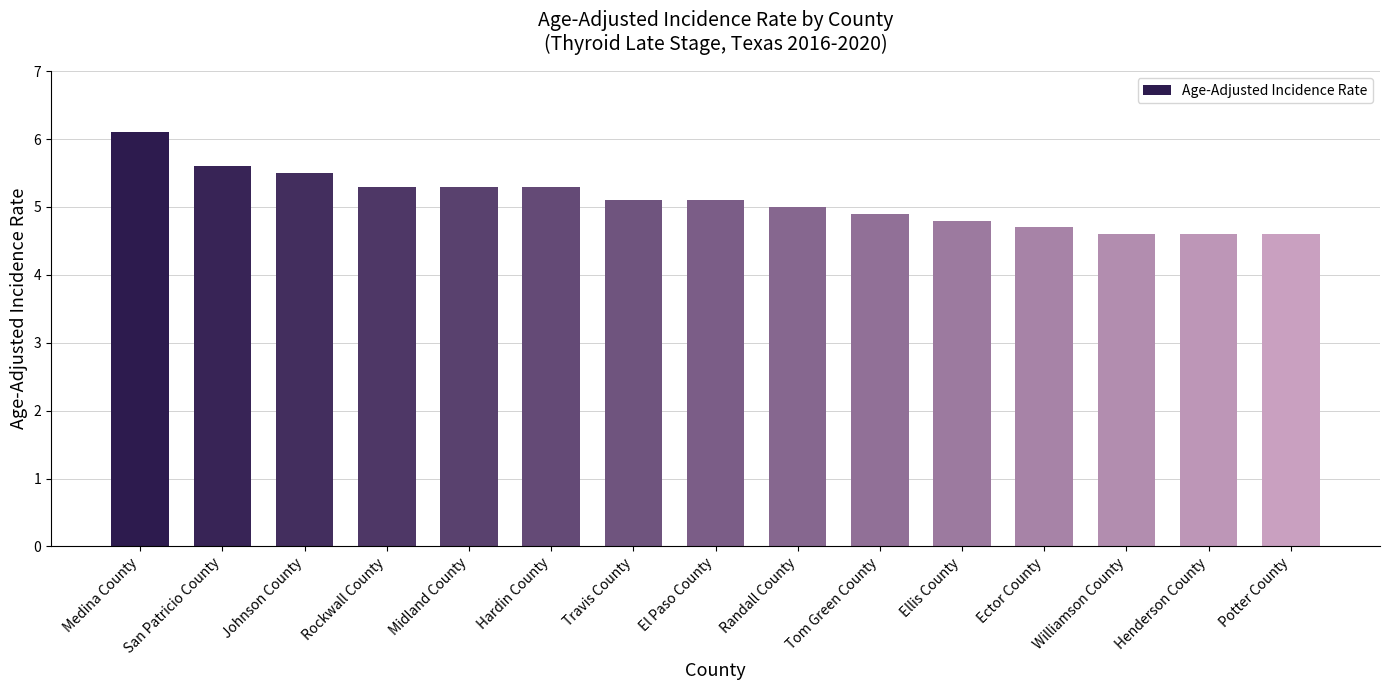

Which label corresponds to the largest value in the chart?

Medina County